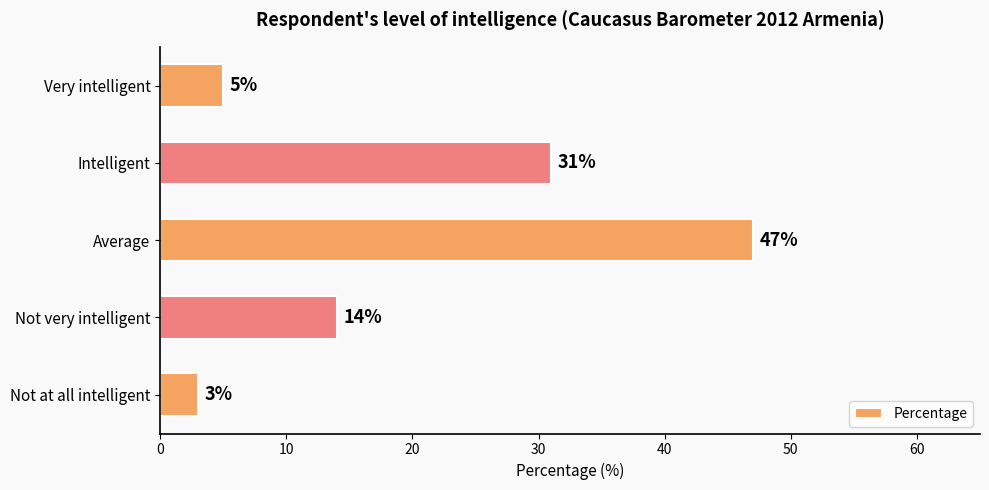

Does the chart contain stacked bars?

No